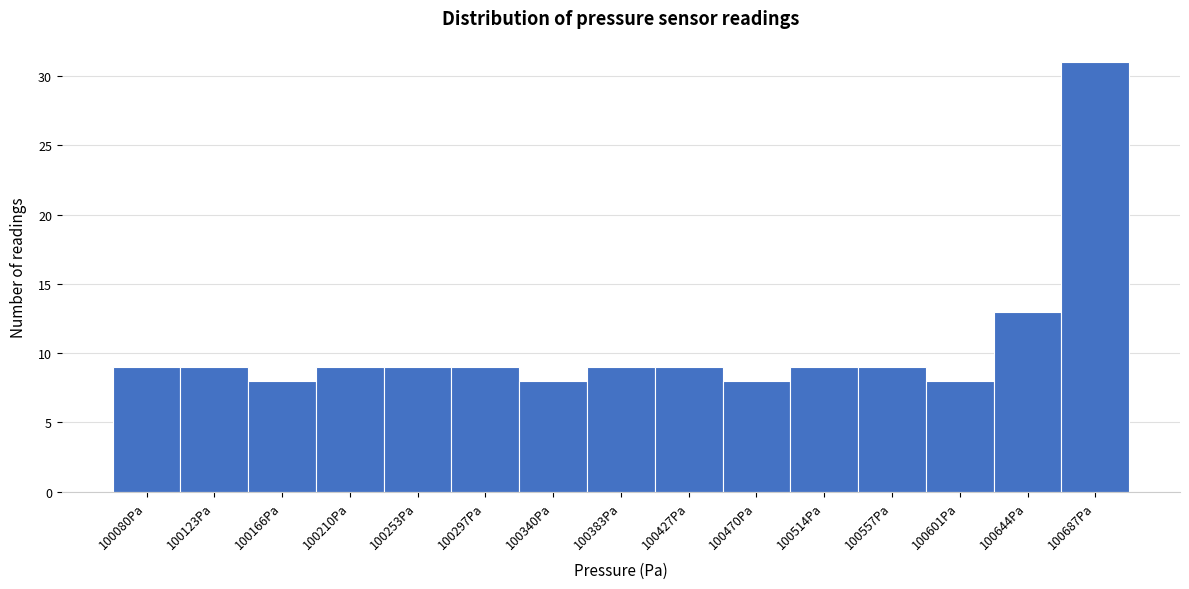

Reading left to right, extract all data points from this chart.

100080Pa=9	100123Pa=9	100166Pa=8	100210Pa=9	100253Pa=9	100297Pa=9	100340Pa=8	100383Pa=9	100427Pa=9	100470Pa=8	100514Pa=9	100557Pa=9	100601Pa=8	100644Pa=13	100687Pa=31